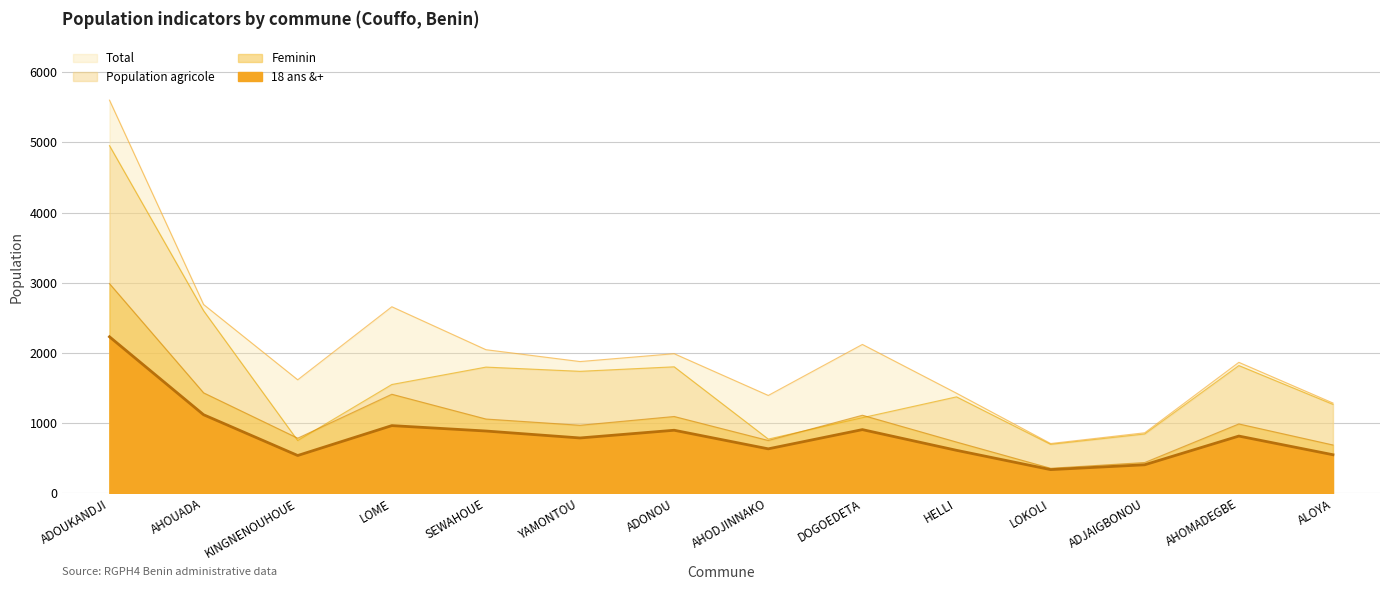

Does the chart have visible grid lines?

Yes